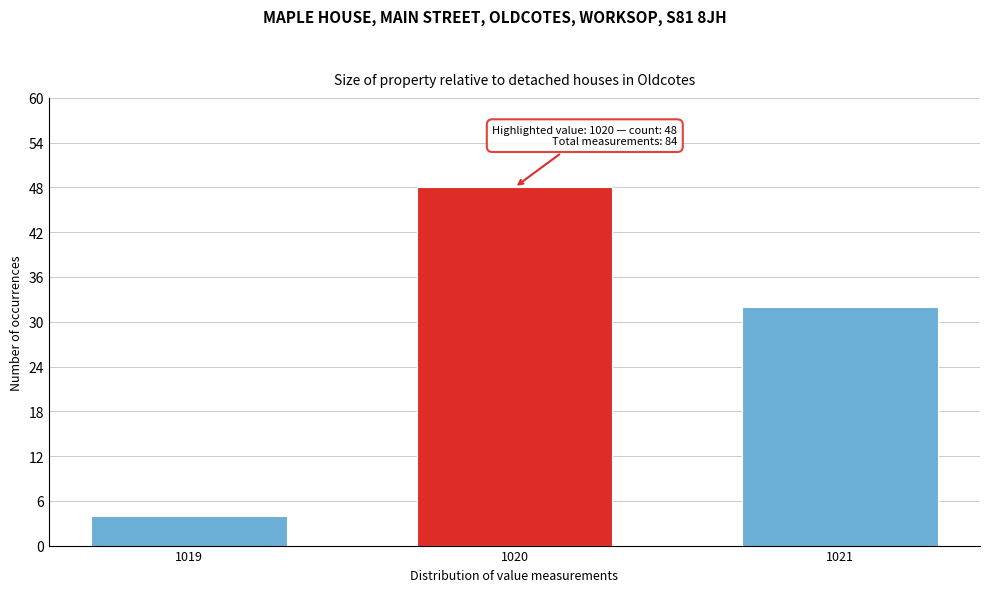

Reading right to left, what are all the values shown in this chart?

1021=32	1020=48	1019=4